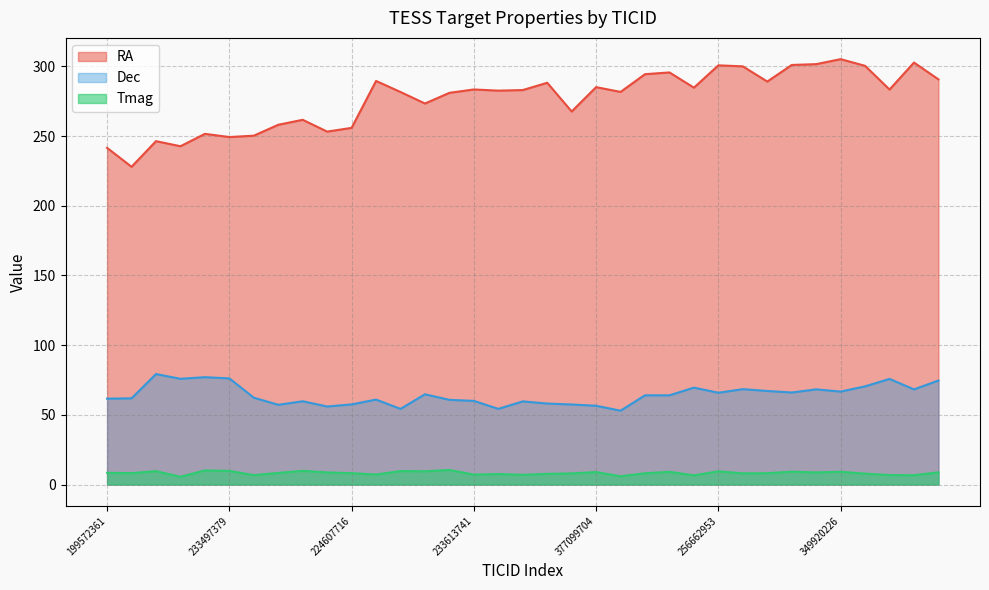

Which series has the widest spread of values?

RA